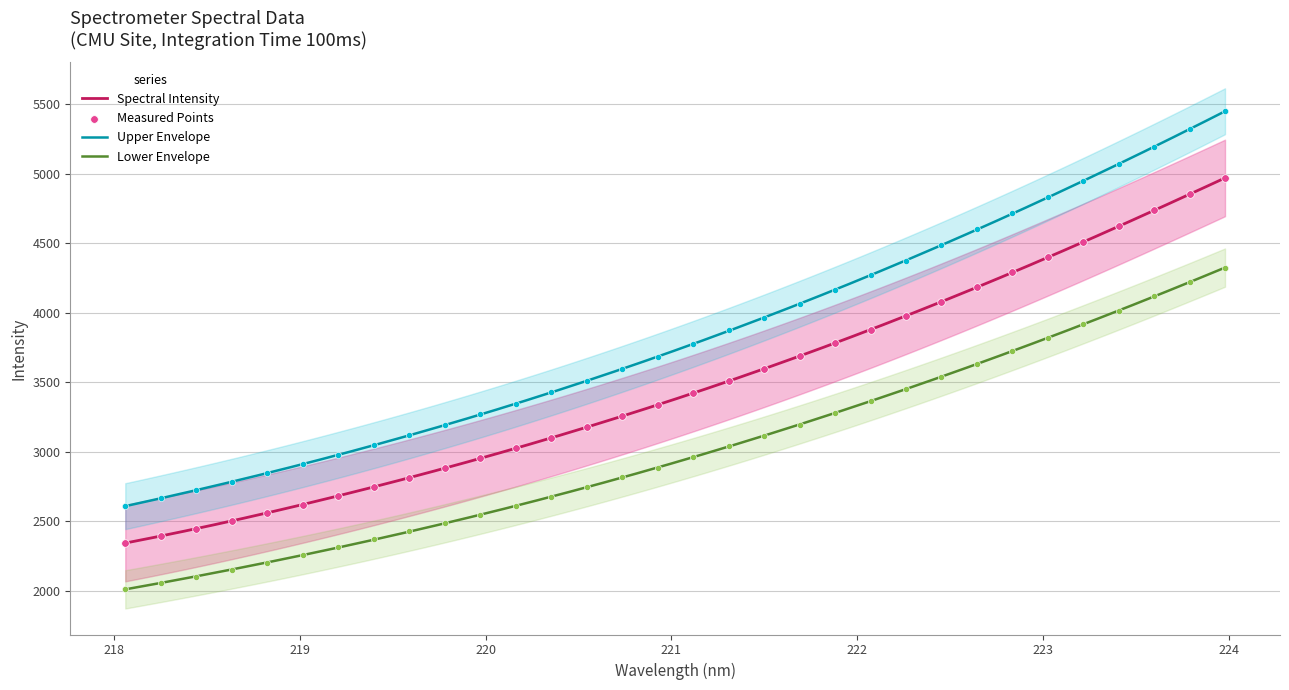

What is the ratio of the value at 223.408 to the value at 221.6902?

1.3